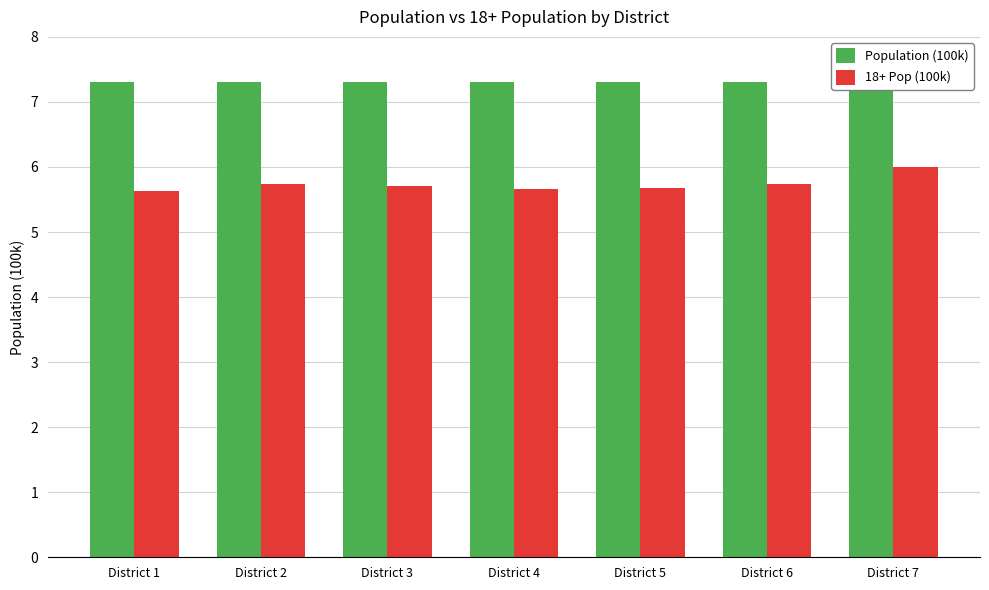

Where is Population (100k) nearest to the value 7?

District 1